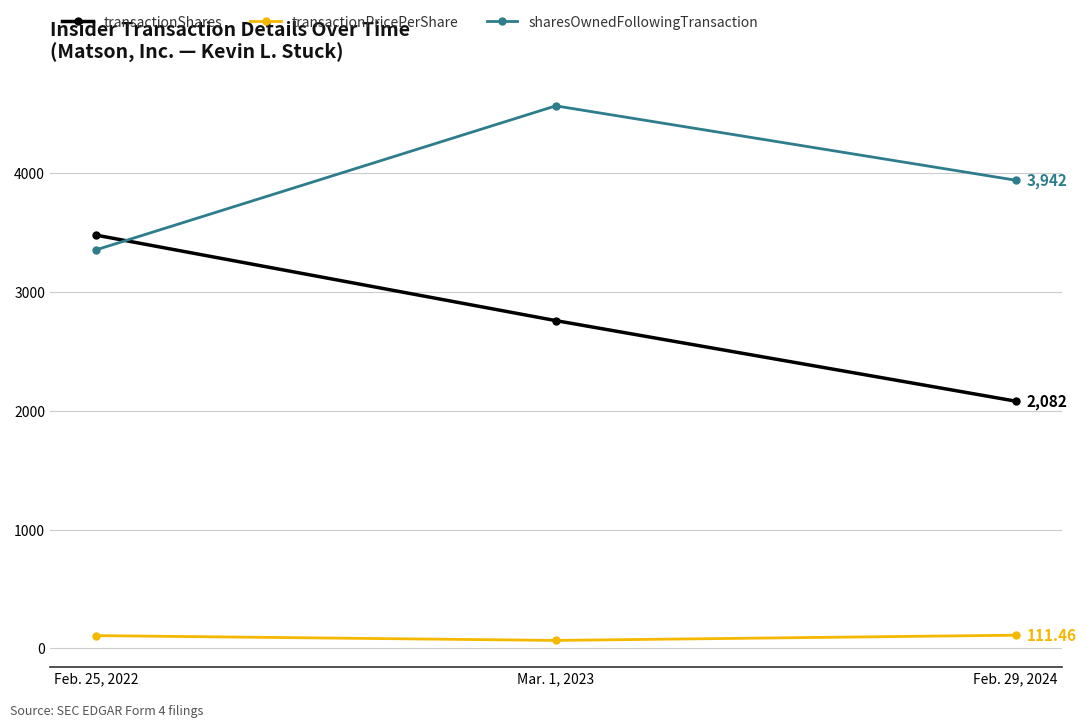

Is this an area chart (filled region under the line)?

No